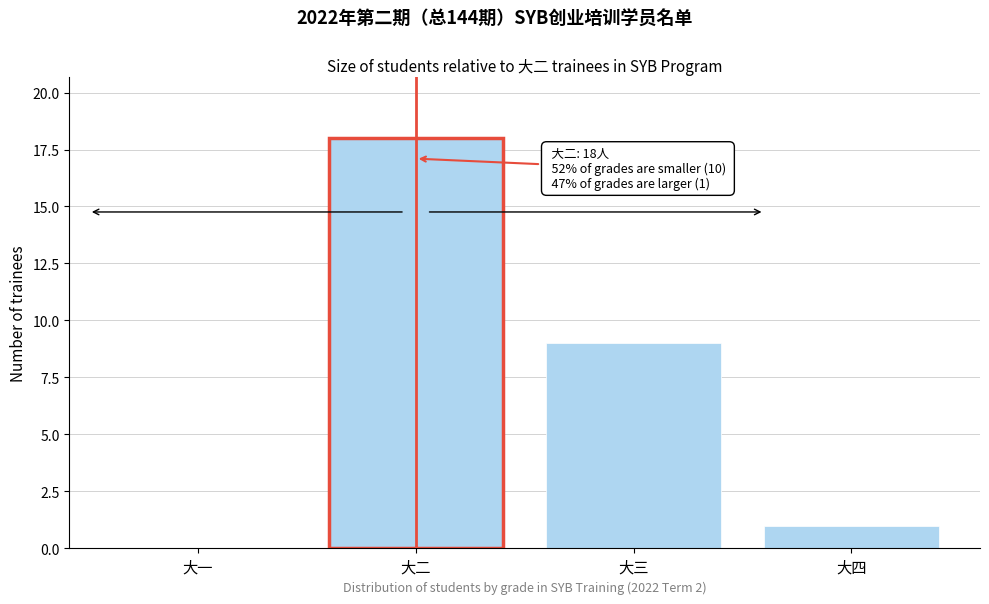

Reading right to left, list all the values displayed in this chart.

大四=1	大三=9	大二=18	大一=0